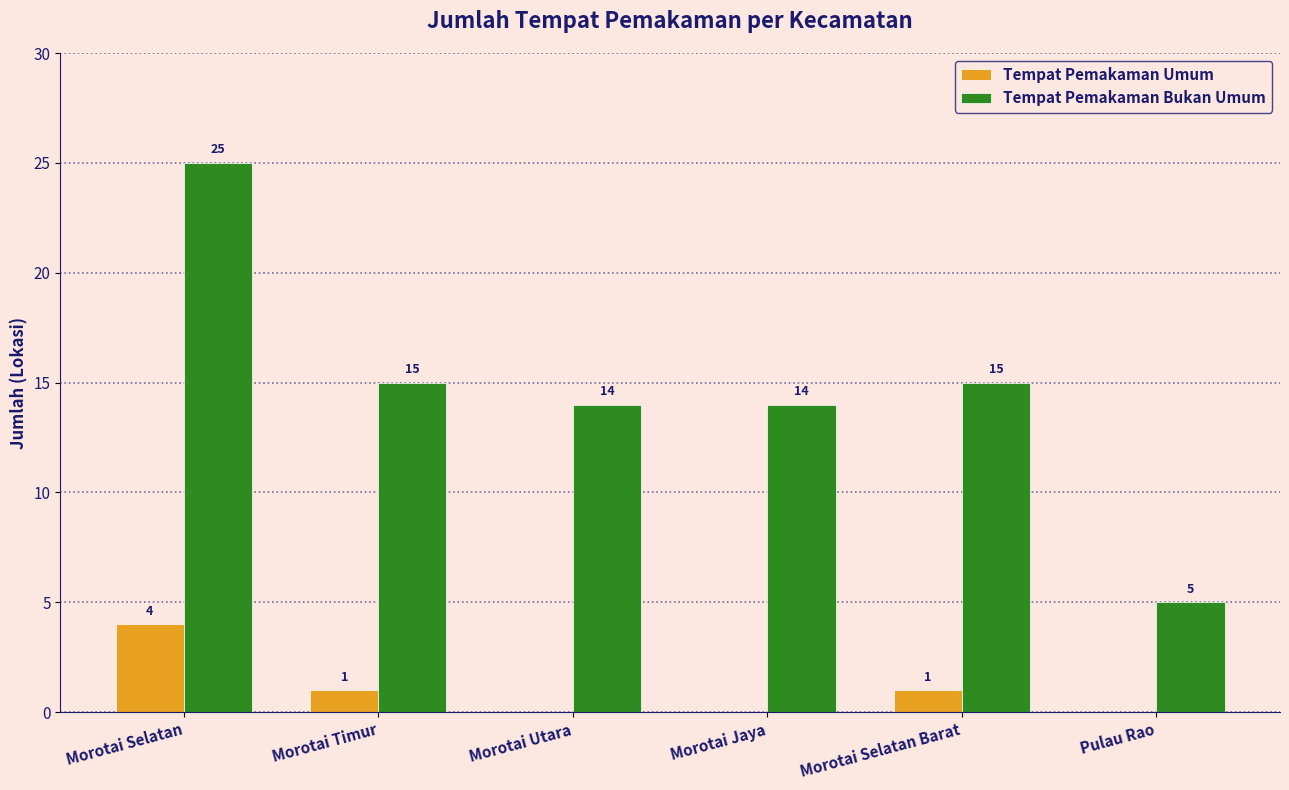

Reading left to right, transcribe all the data shown in this chart.

Tempat Pemakaman Umum: Morotai Selatan=4	Morotai Timur=1	Morotai Utara=0	Morotai Jaya=0	Morotai Selatan Barat=1	Pulau Rao=0
Tempat Pemakaman Bukan Umum: Morotai Selatan=25	Morotai Timur=15	Morotai Utara=14	Morotai Jaya=14	Morotai Selatan Barat=15	Pulau Rao=5